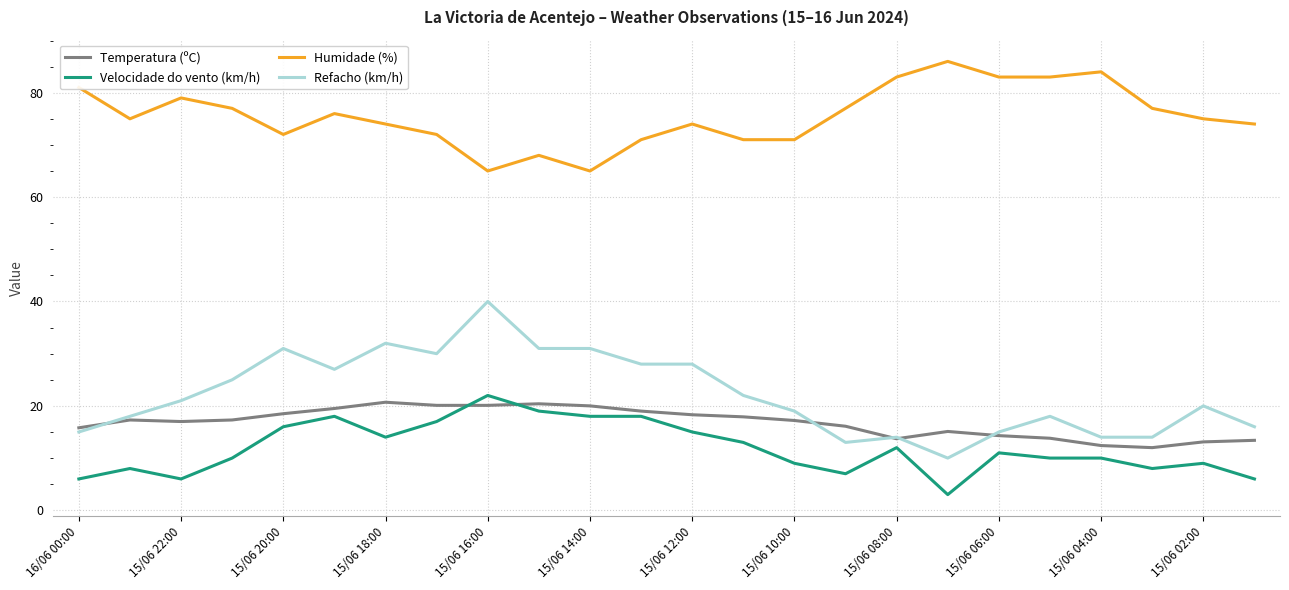

True or false: Temperatura (ºC) and Humidade (%) intersect in this chart.

False